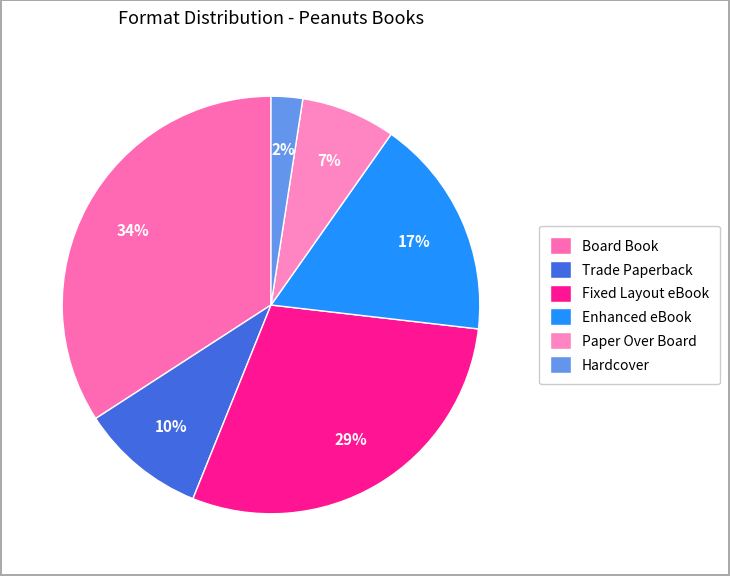

To the nearest percent, what is the difference between the largest and smallest slice percentages?

32%